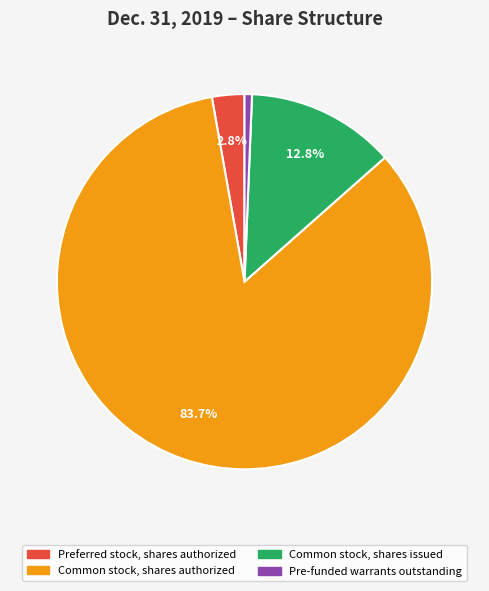

Does any single category account for the majority?

Yes